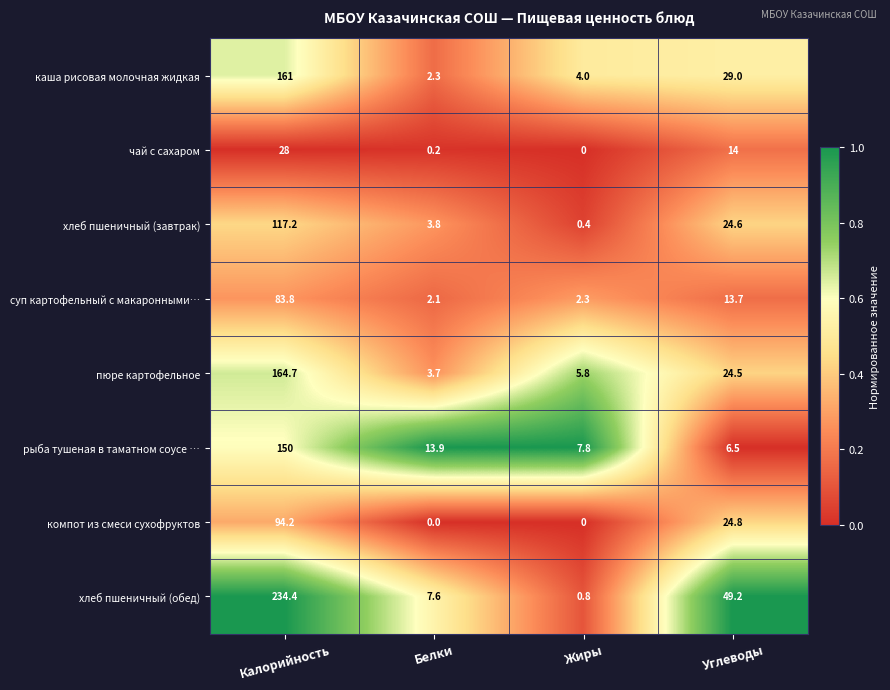

Which series has the largest total across all categories?

хлеб пшеничный (обед)